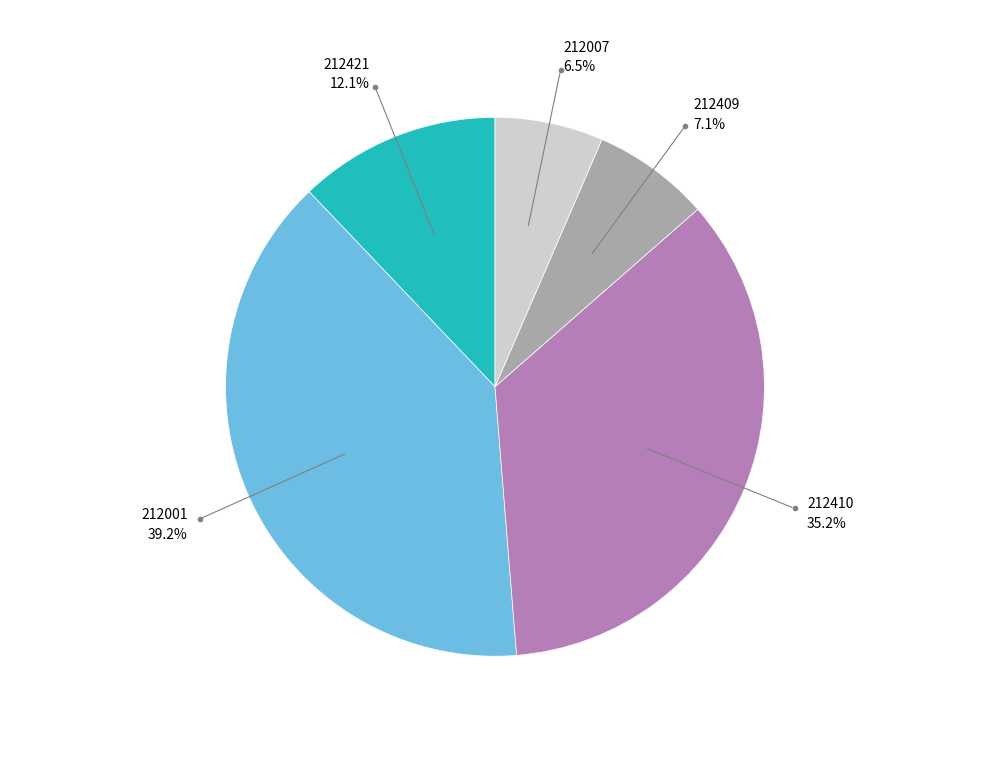

Does any single category account for the majority?

No